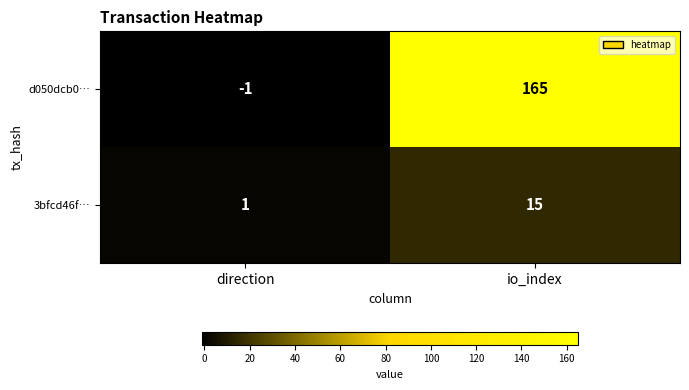

What is the smallest value displayed?

-1